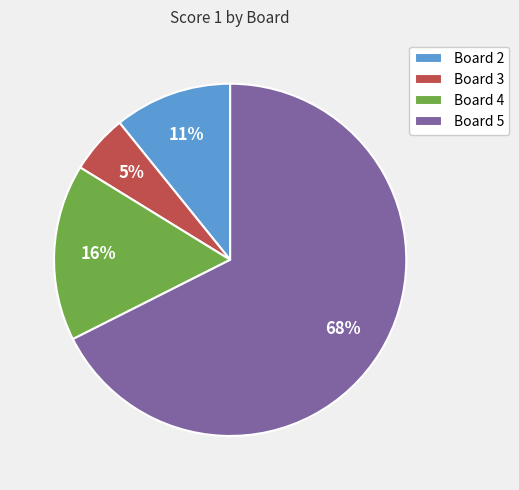

What percentage is the Board 2 slice, to the nearest percent?

11%